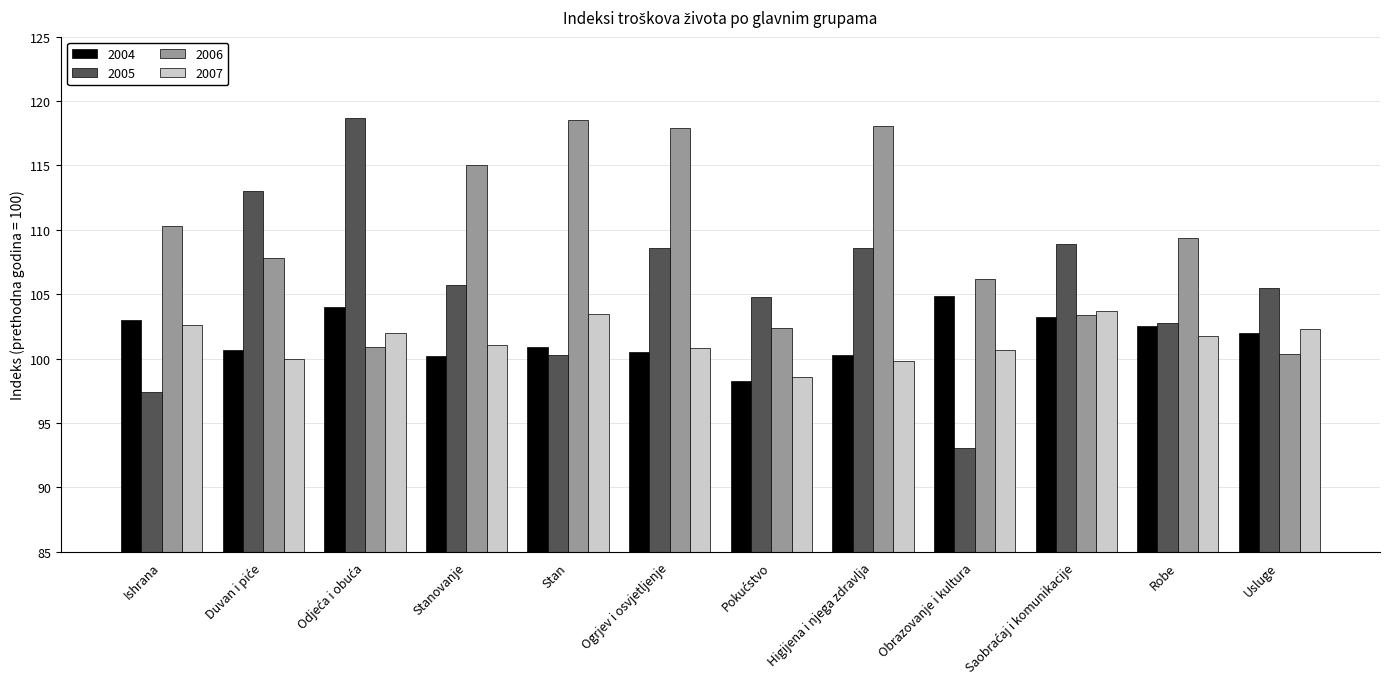

What is the difference between the maximum and second lowest values in the 2007 series?

3.9